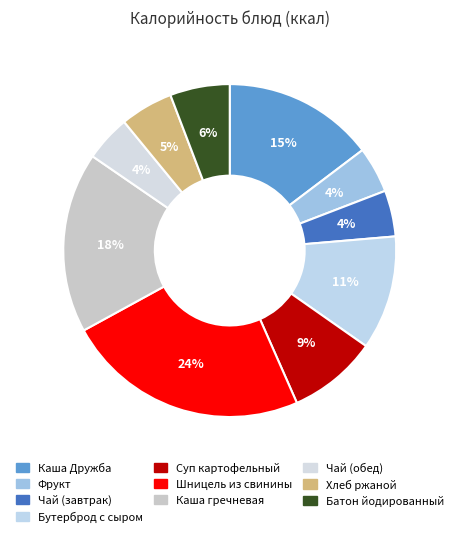

Between Батон йодированный and Каша гречневая, which is larger?

Каша гречневая